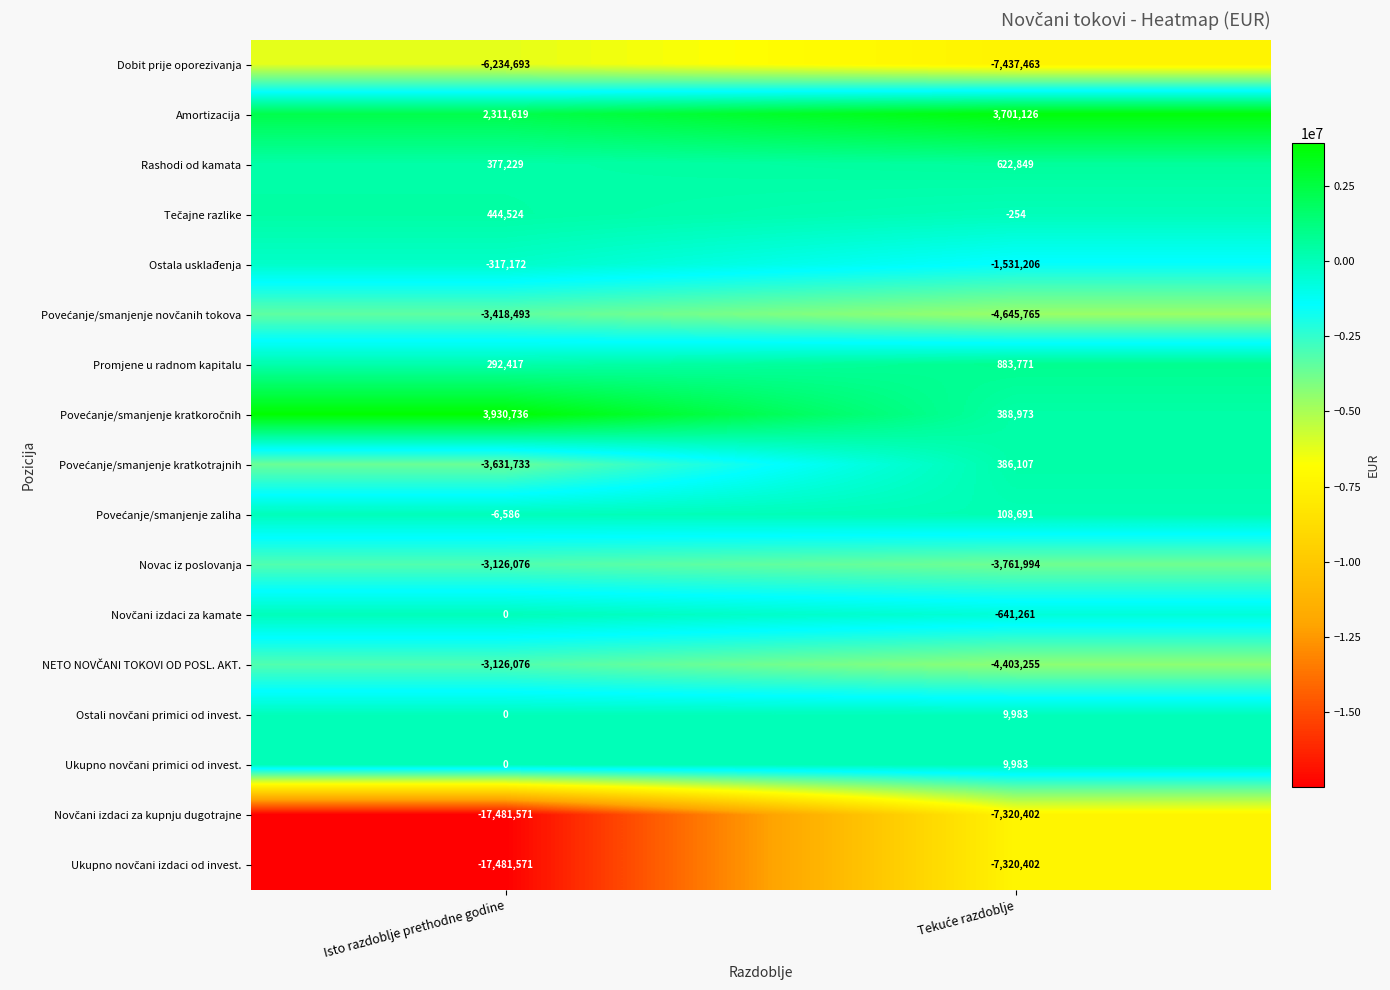

Which category has the lowest value across all series?

Isto razdoblje prethodne godine